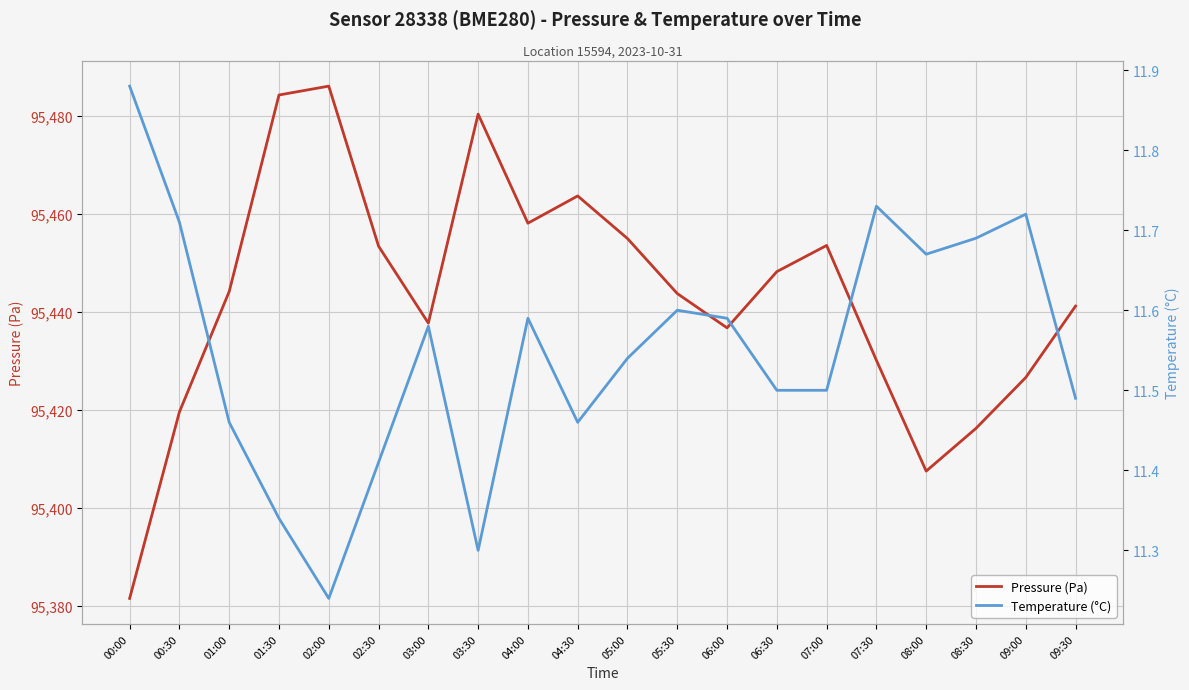

True or false: Pressure (Pa) has more than 2 interior local peaks.

True